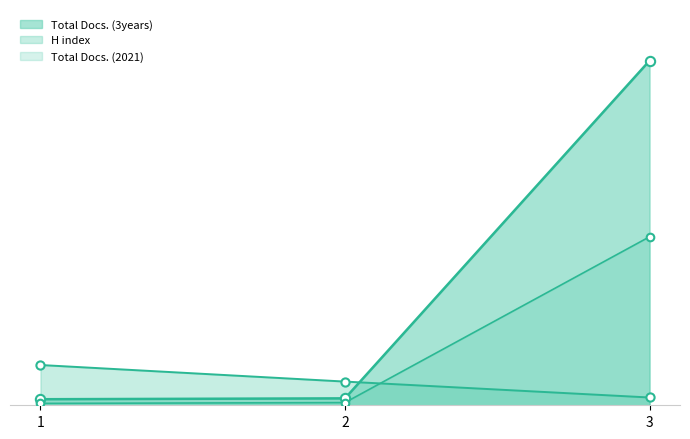

At how many categories does at least one series exceed 3765?

1